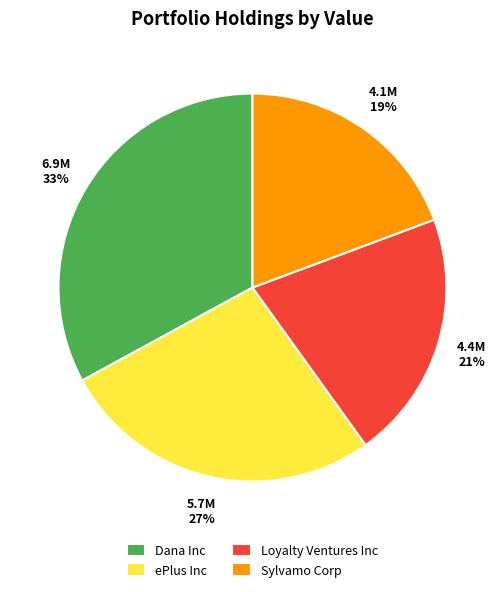

To the nearest percent, what is the average slice percentage?

25%